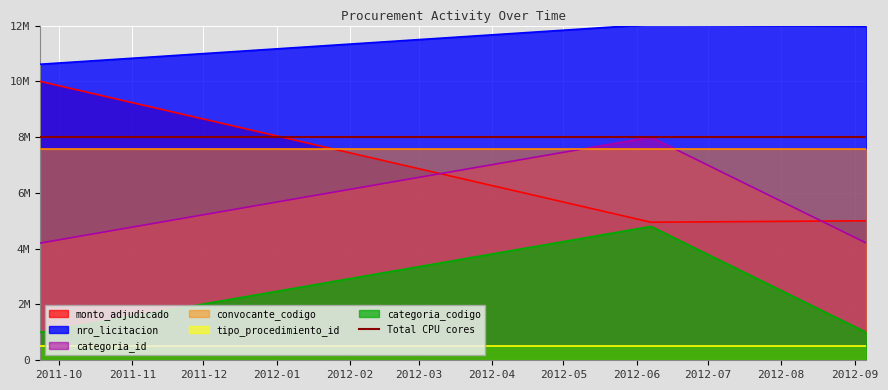

The monto_adjudicado series shows 10000000 at 2011-09-23. True or false?

True